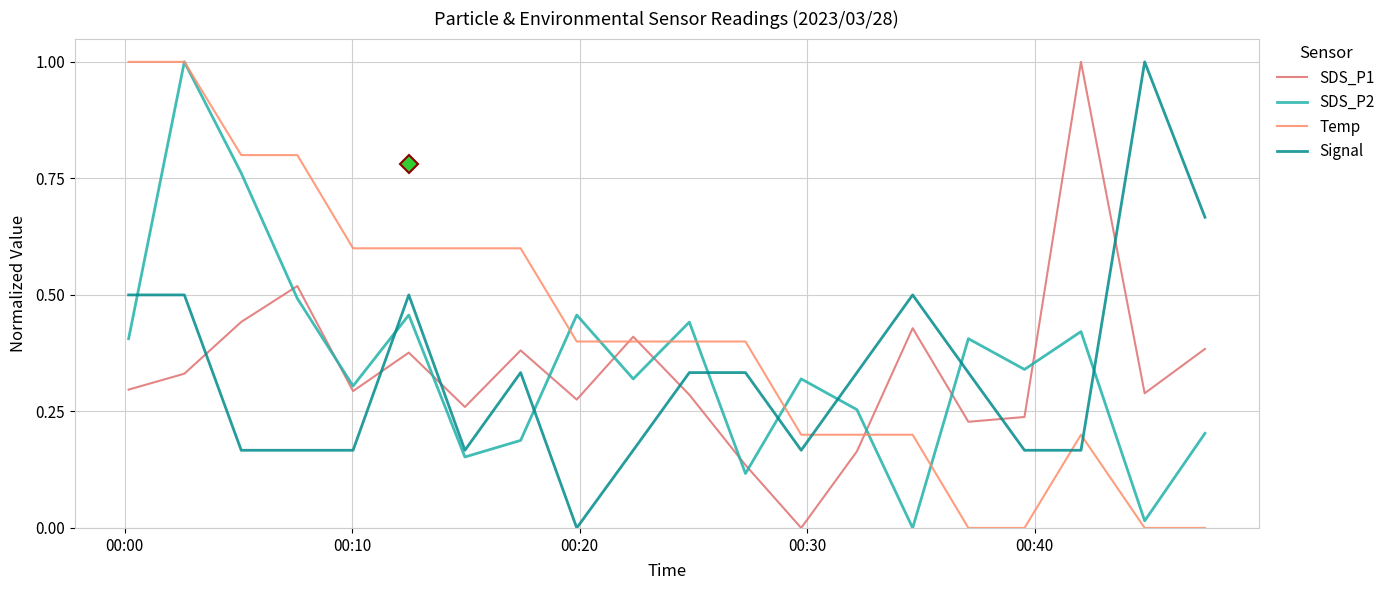

What is the maximum value for Temp?

1.0